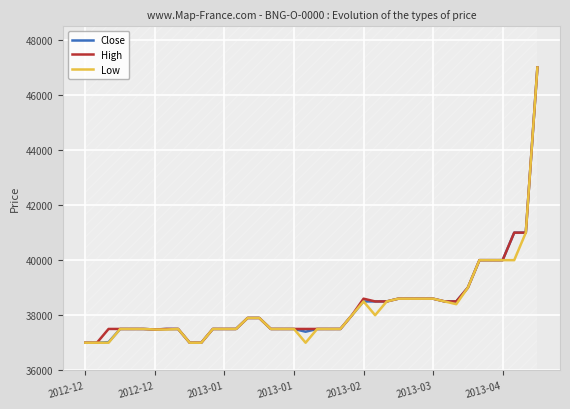

Which series changed the most between 11 and 25?

Close